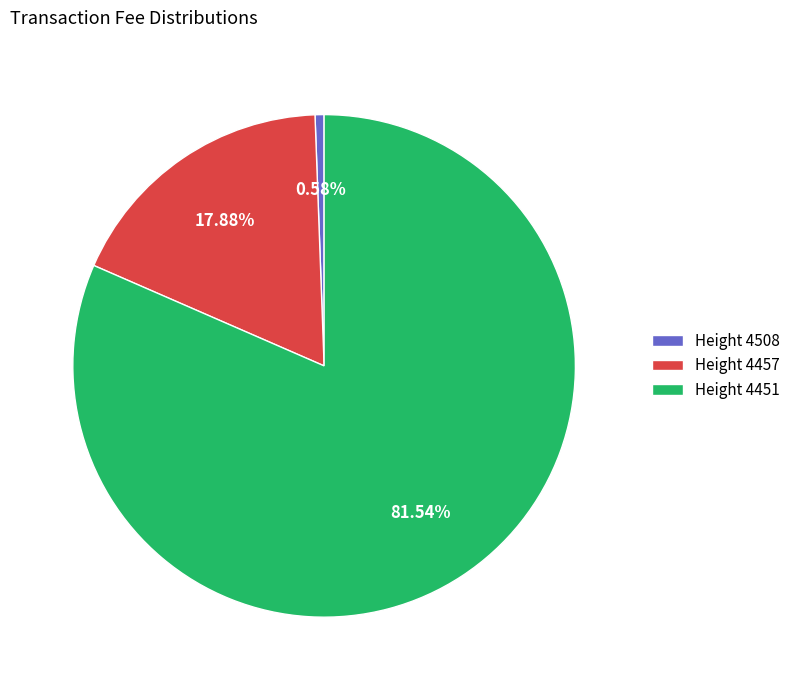

Which has a higher value, Height 4457 or Height 4508?

Height 4457